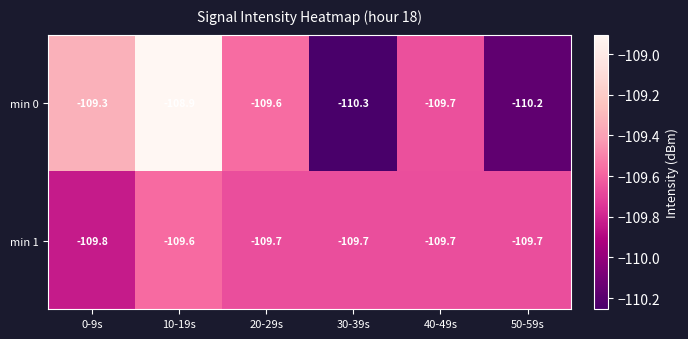

What is the total value across all series at 10-19s?

-218.5